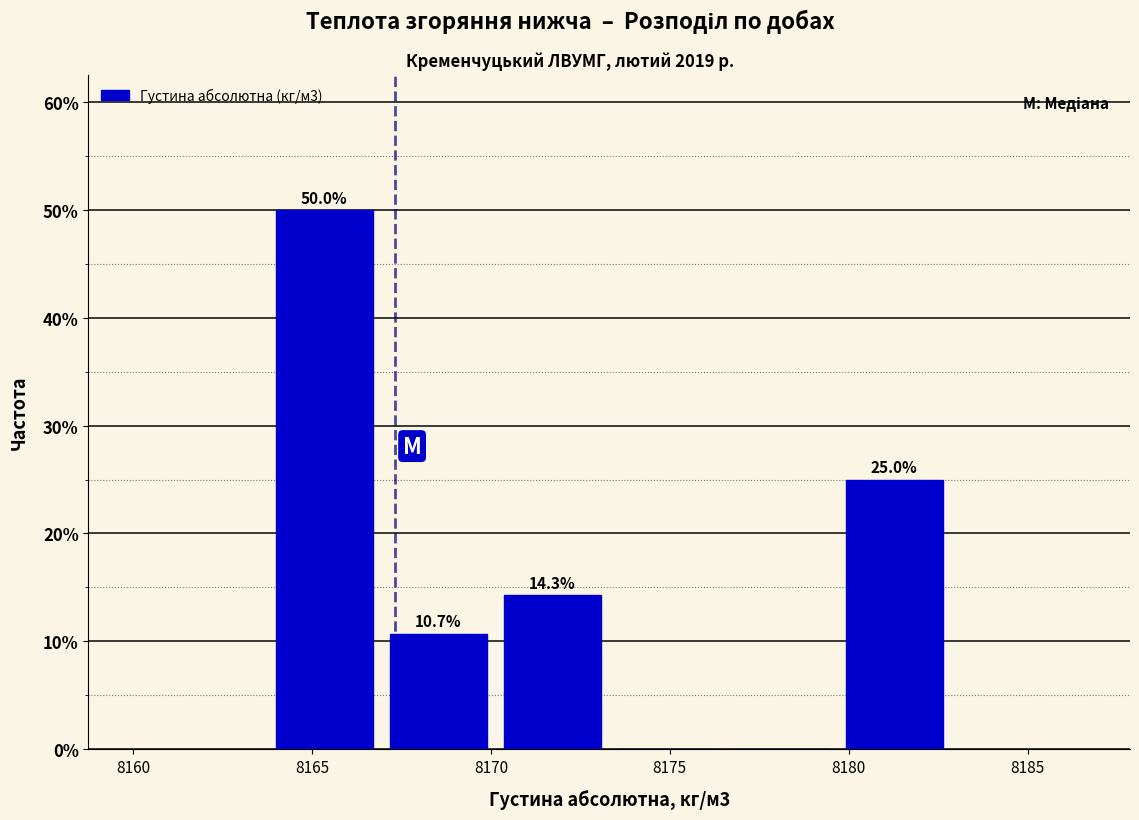

Over which range of the x-axis is the bar tallest?

8164.0 to 8167.0